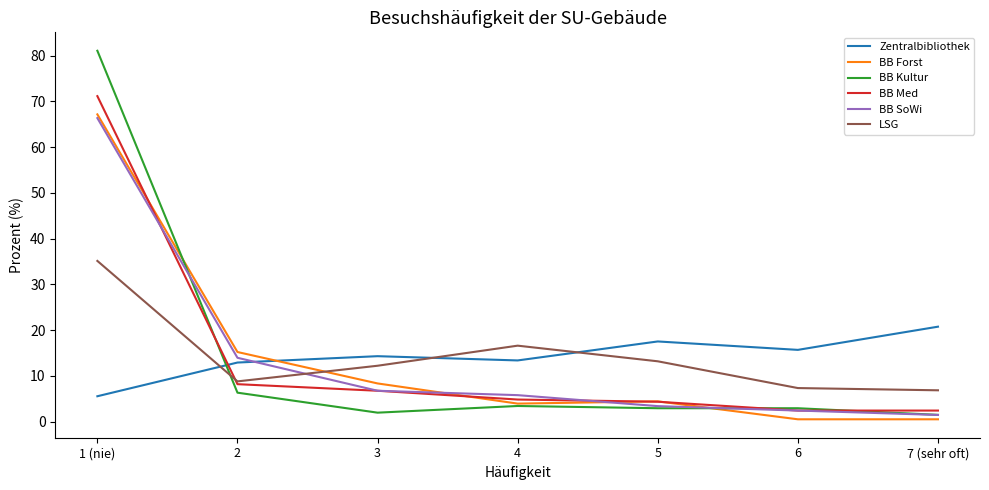

At which label is BB Kultur closest to 41?

2